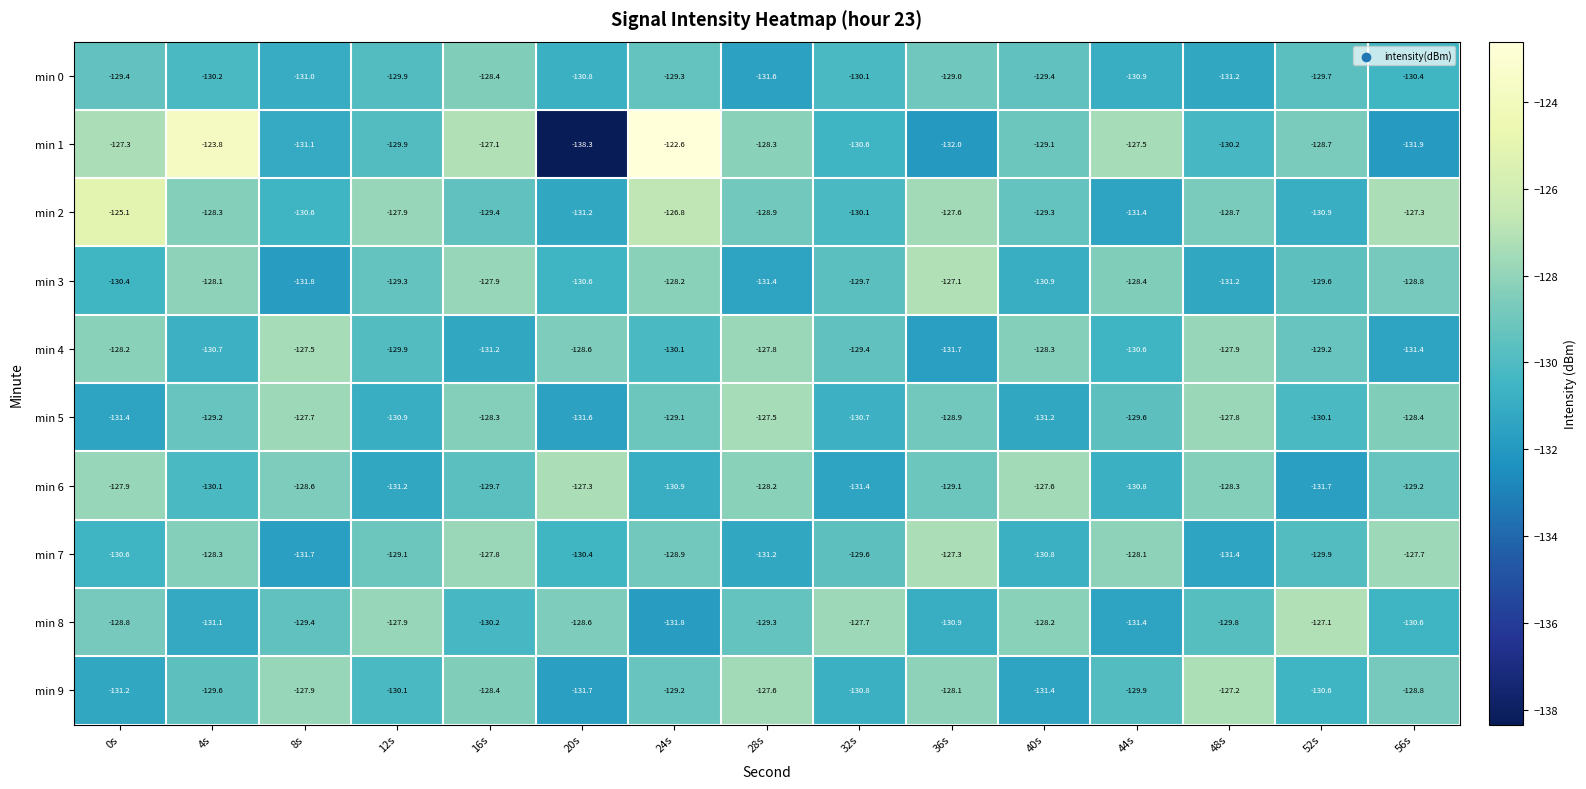

At how many categories does at least one series exceed -136?

15